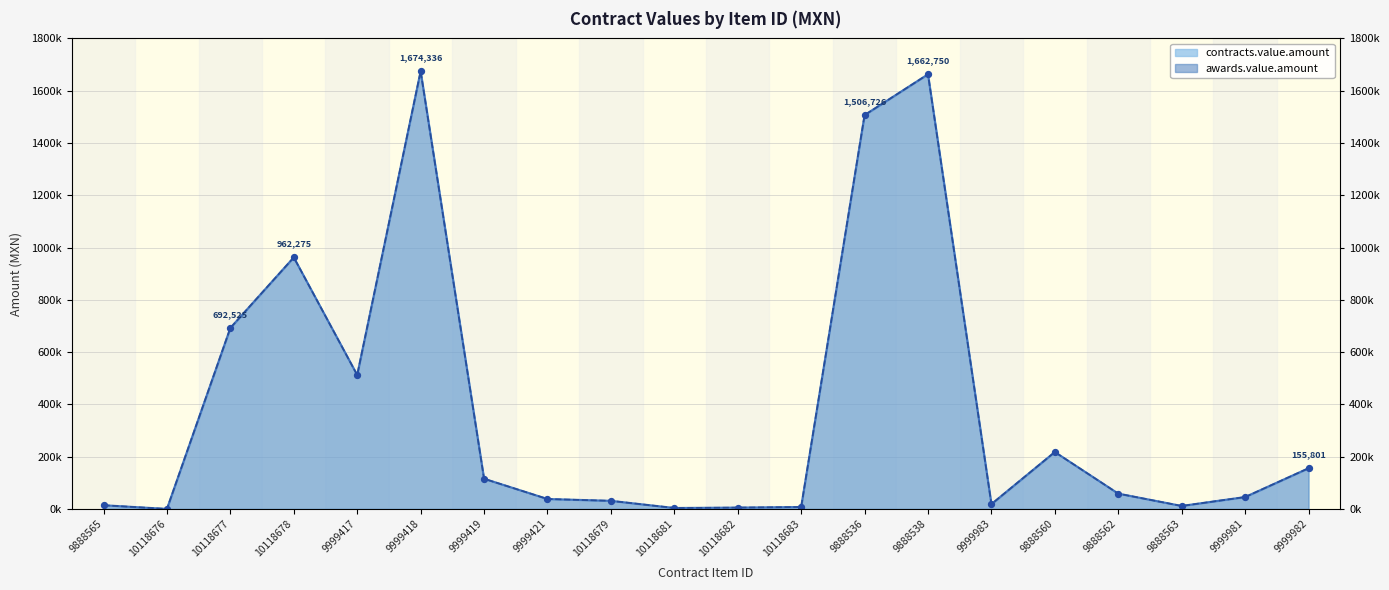

Is the value of awards.value.amount at 10118679 greater than the value of contracts.value.amount at 9999421?

No